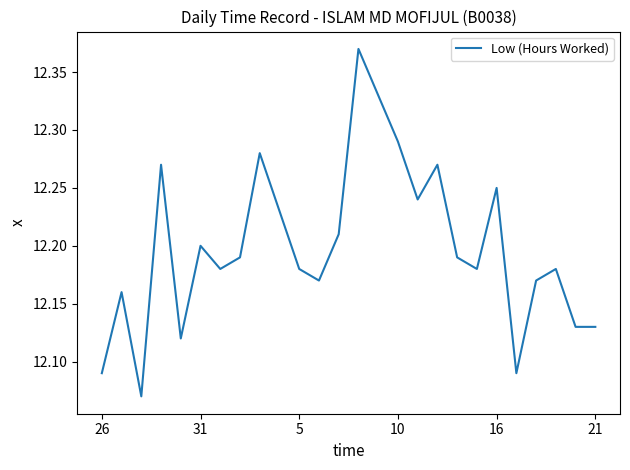

How many lines are shown in the chart?

1